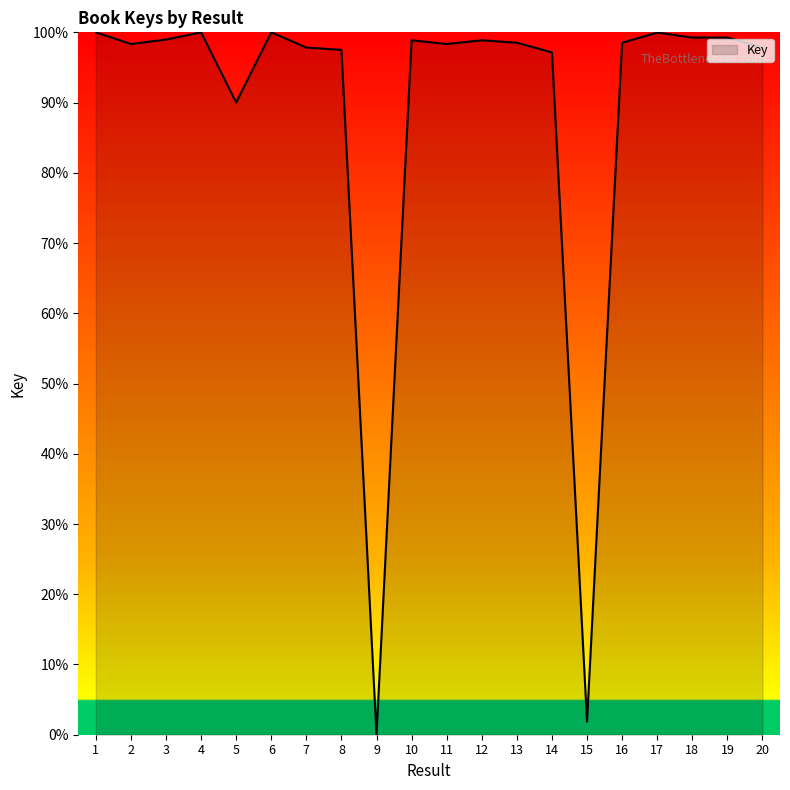

How many values are above zero?

19